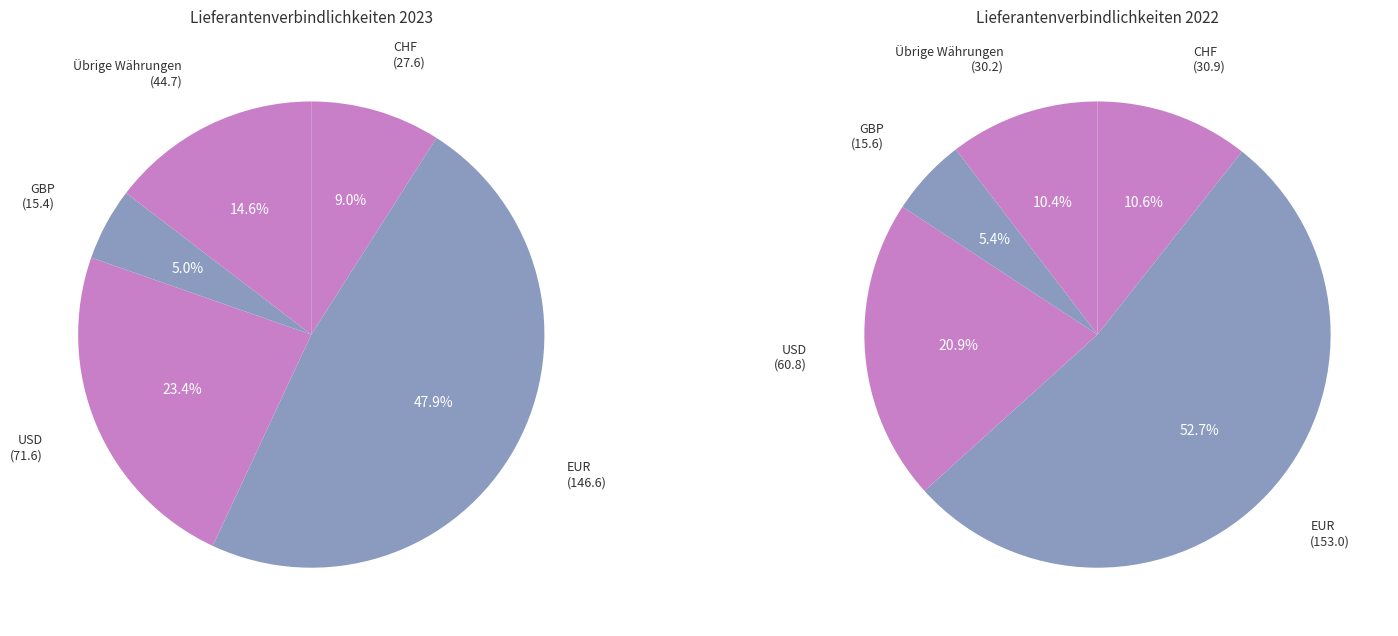

Which has a higher value, Übrige Währungen or GBP?

Übrige Währungen